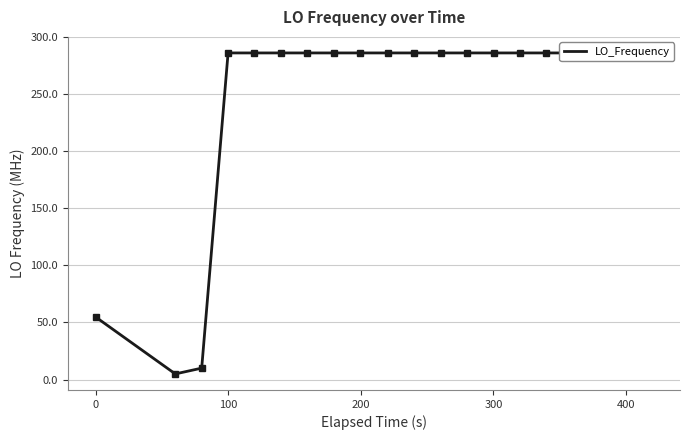

What is the maximum value shown in the chart?

286.0